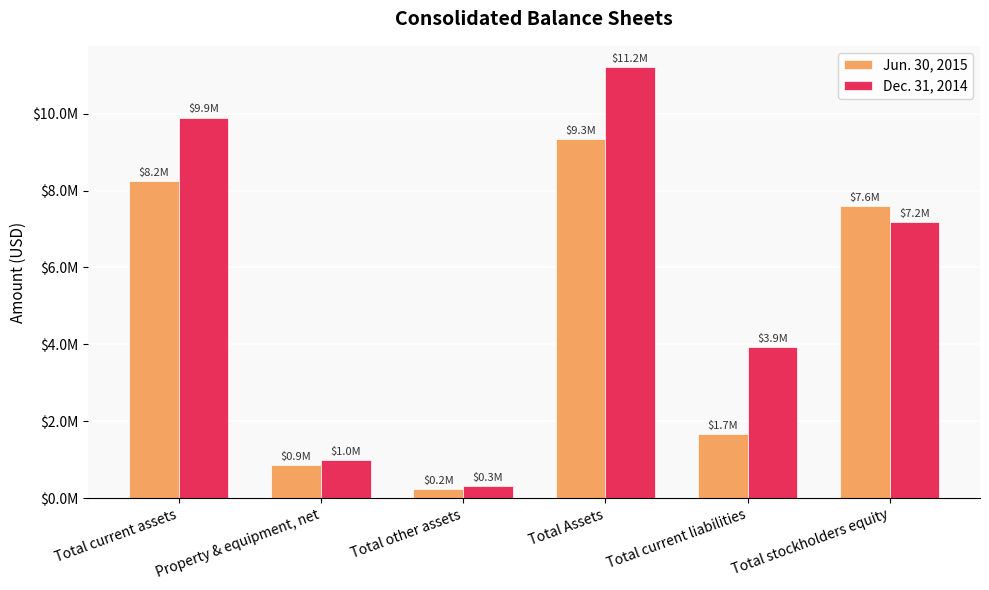

Where is Jun. 30, 2015 nearest to the value 4795661?

Total stockholders equity